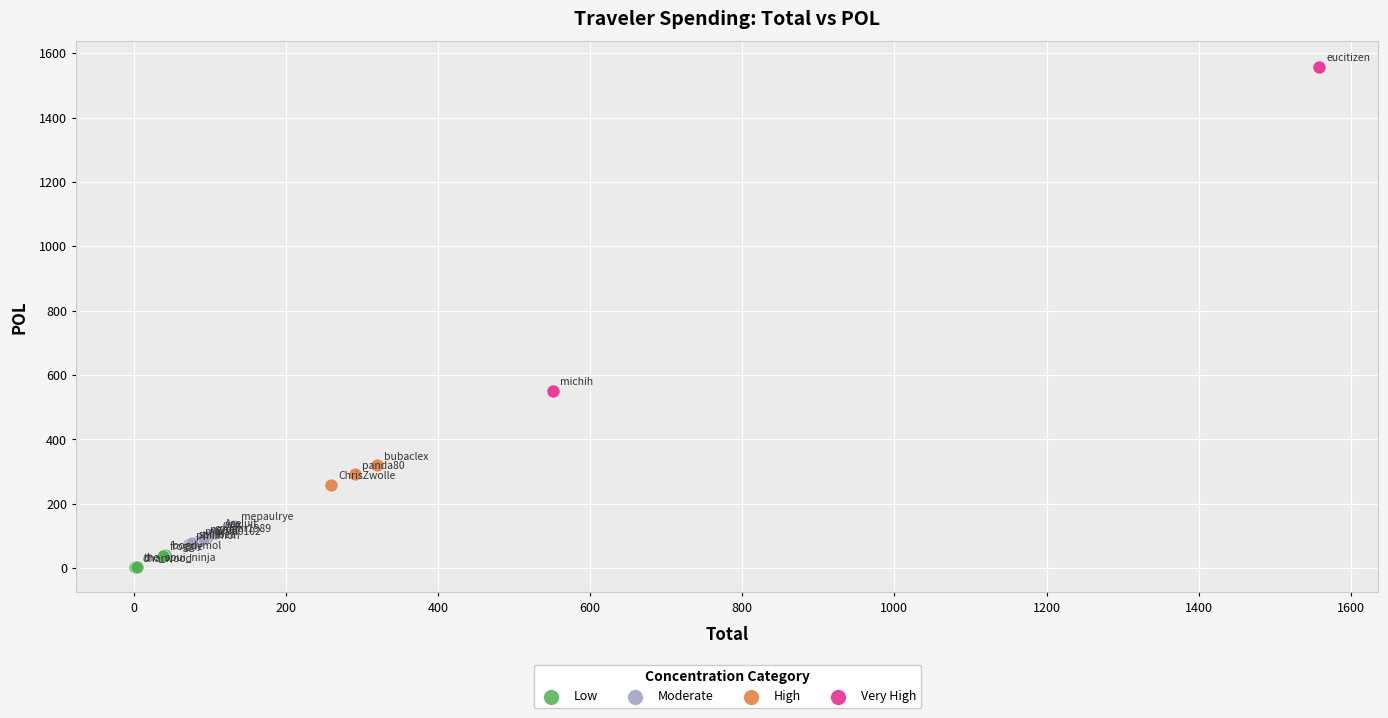

Which series reaches the maximum Y coordinate?

Very High